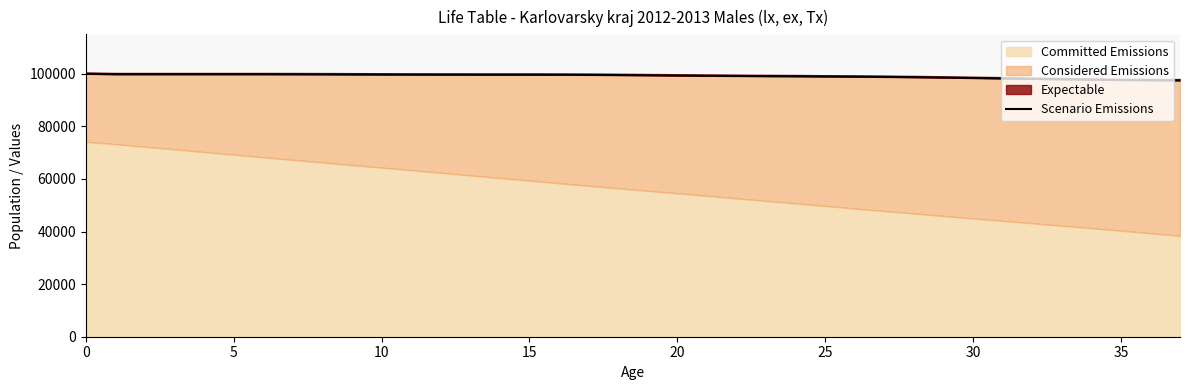

Count the number of values greater than 99518.

19